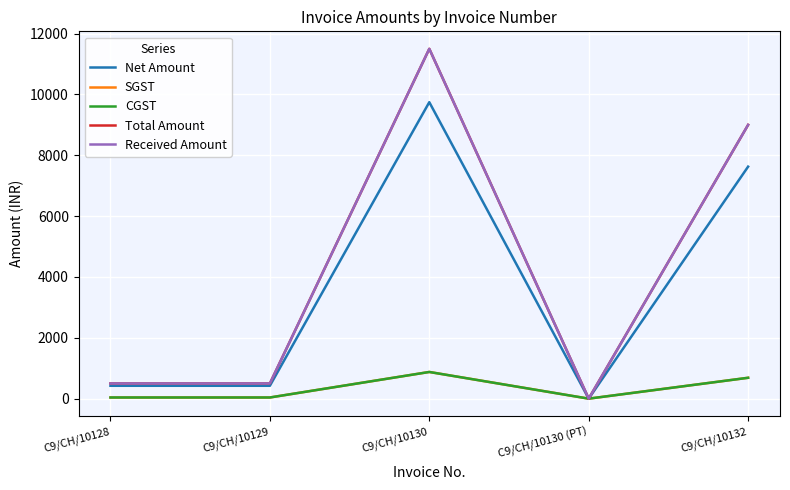

At which label does Received Amount reach its minimum?

C9/CH/10130 (PT)